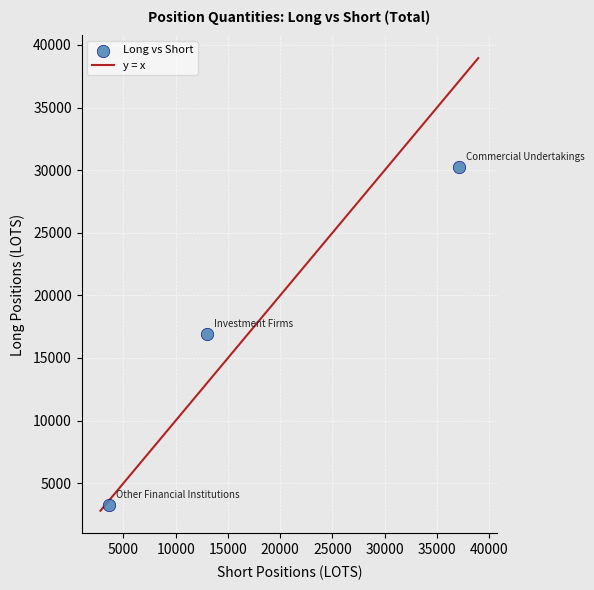

What is the average Y value?

16829.6